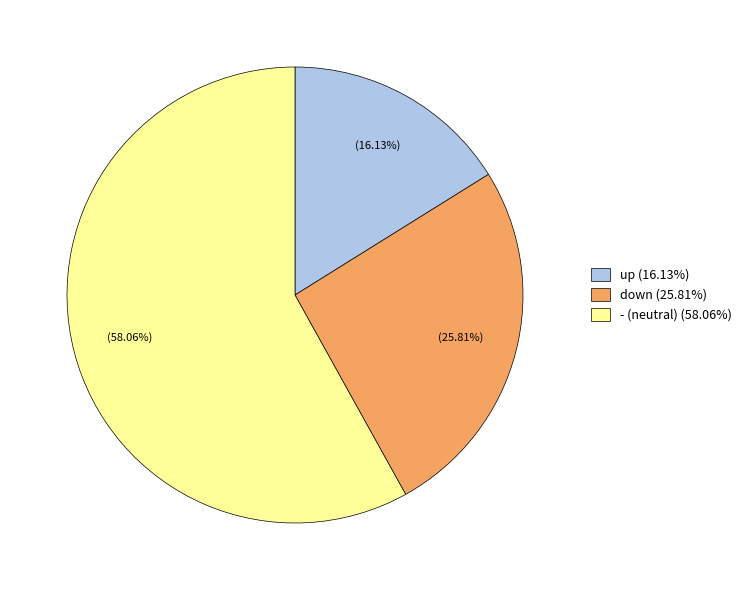

Which has a higher value, - or down?

-